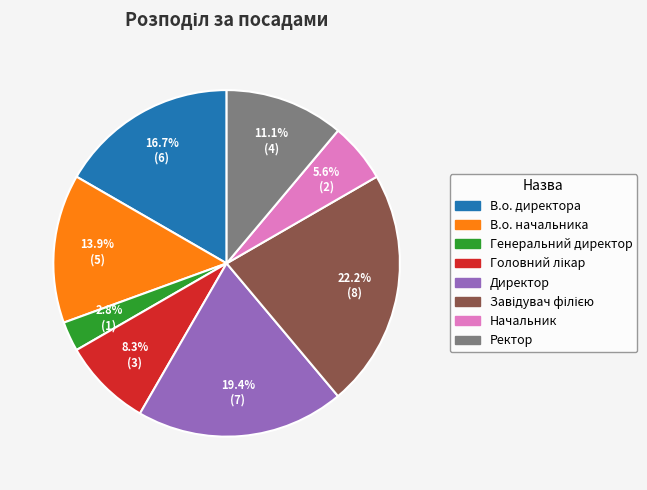

How much of the chart is everything except В.о. начальника?

86.1%